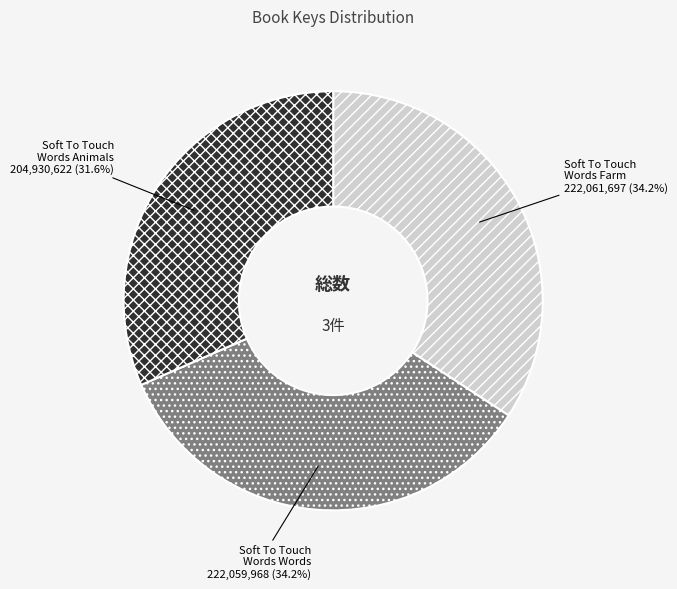

Is there a majority slice in this chart?

No